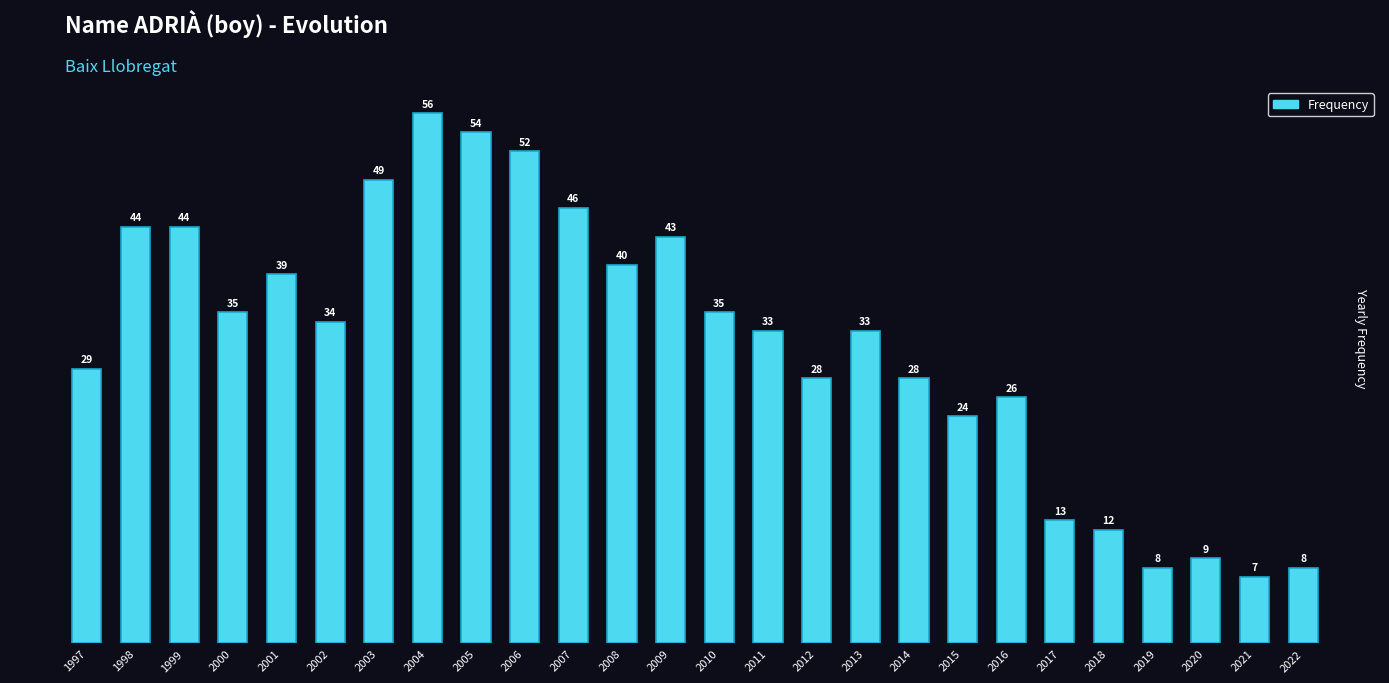

Between 2011 and 2002, which is larger?

2002